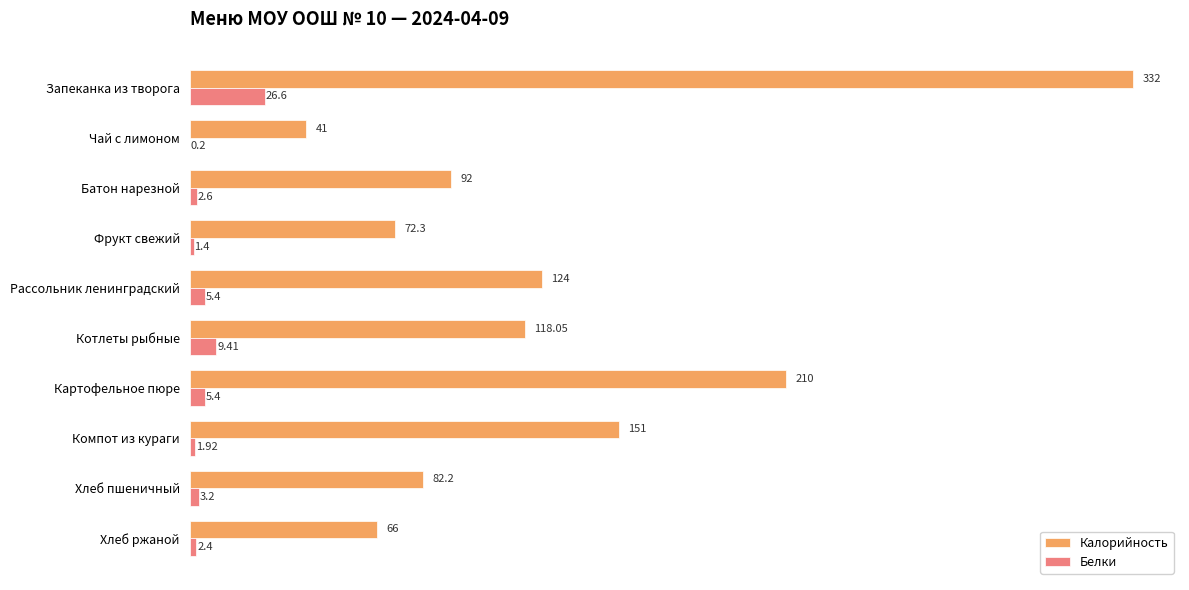

Is the value of Калорийность at Хлеб пшеничный greater than the value of Белки at Рассольник ленинградский?

Yes